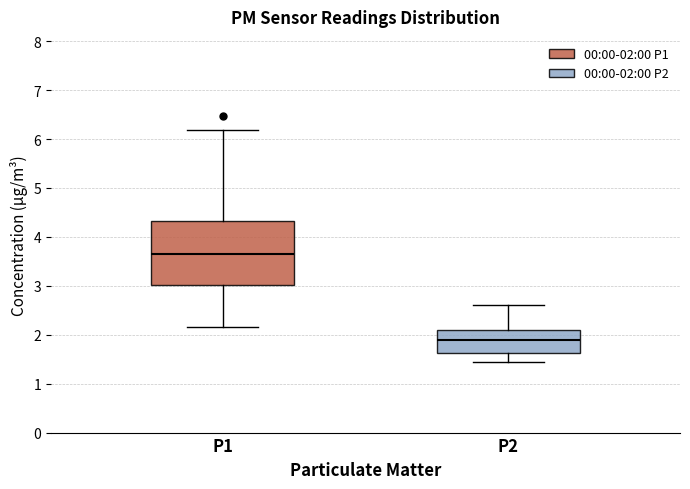

Comparing the boxes themselves (not the whiskers), which one is the tallest?

P1